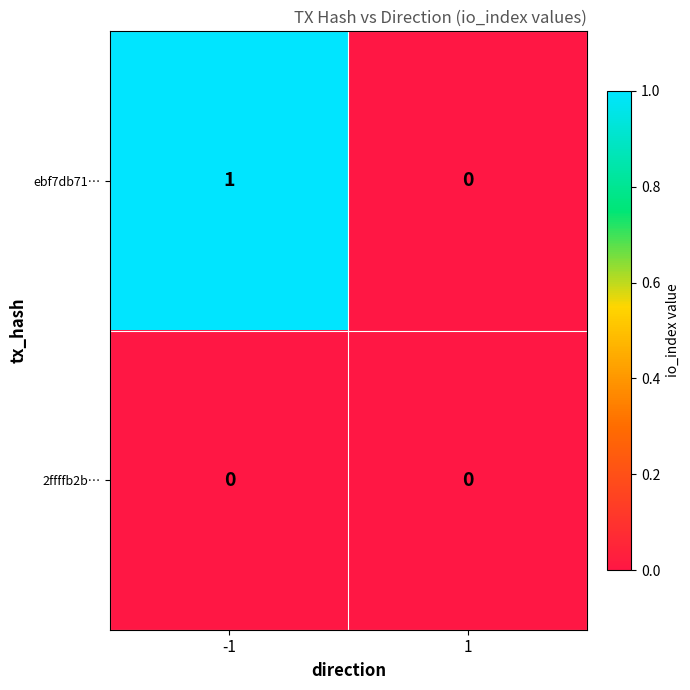

Between -1 and 1, which series saw the biggest shift?

ebf7db71…